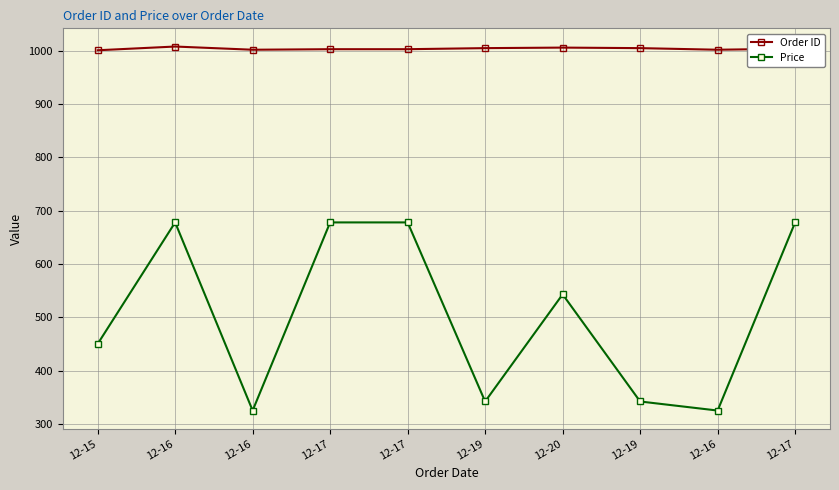

Is this an area chart (filled region under the line)?

No